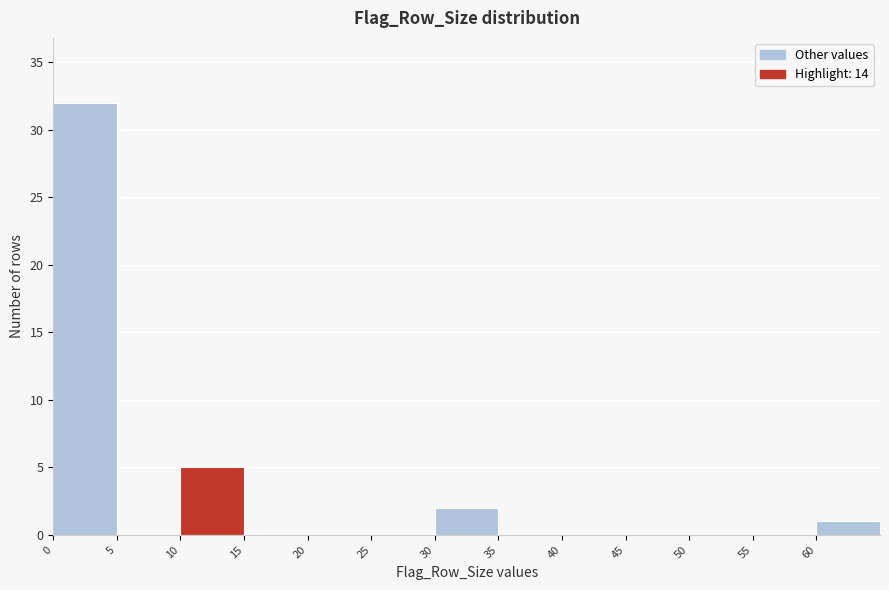

Which range on the x-axis has the tallest bar?

0 to 5